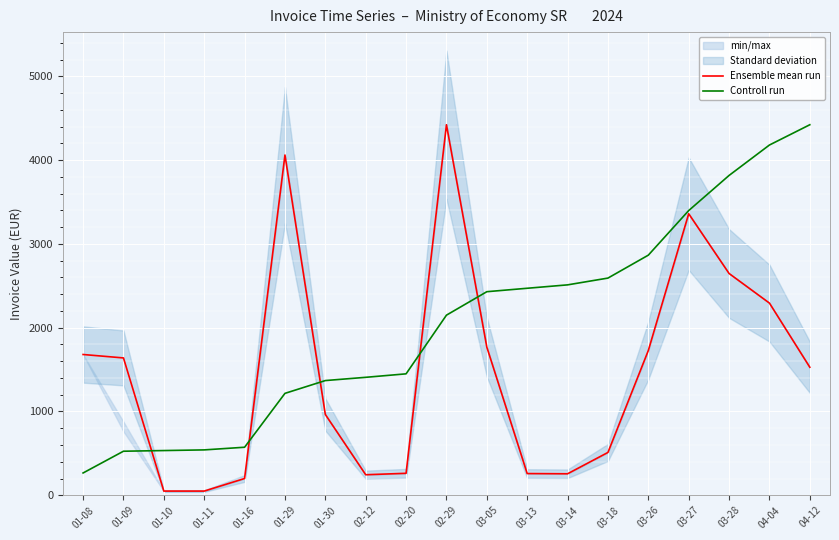

What is the lowest value of the Controll run series?

266.1